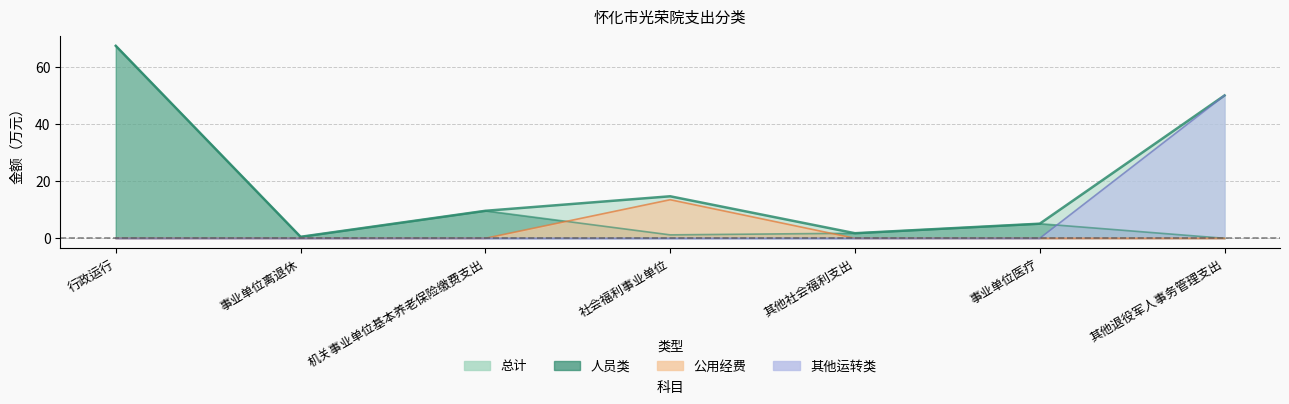

The value of 其他运转类 at 事业单位离退休 is -19.3. True or false?

False